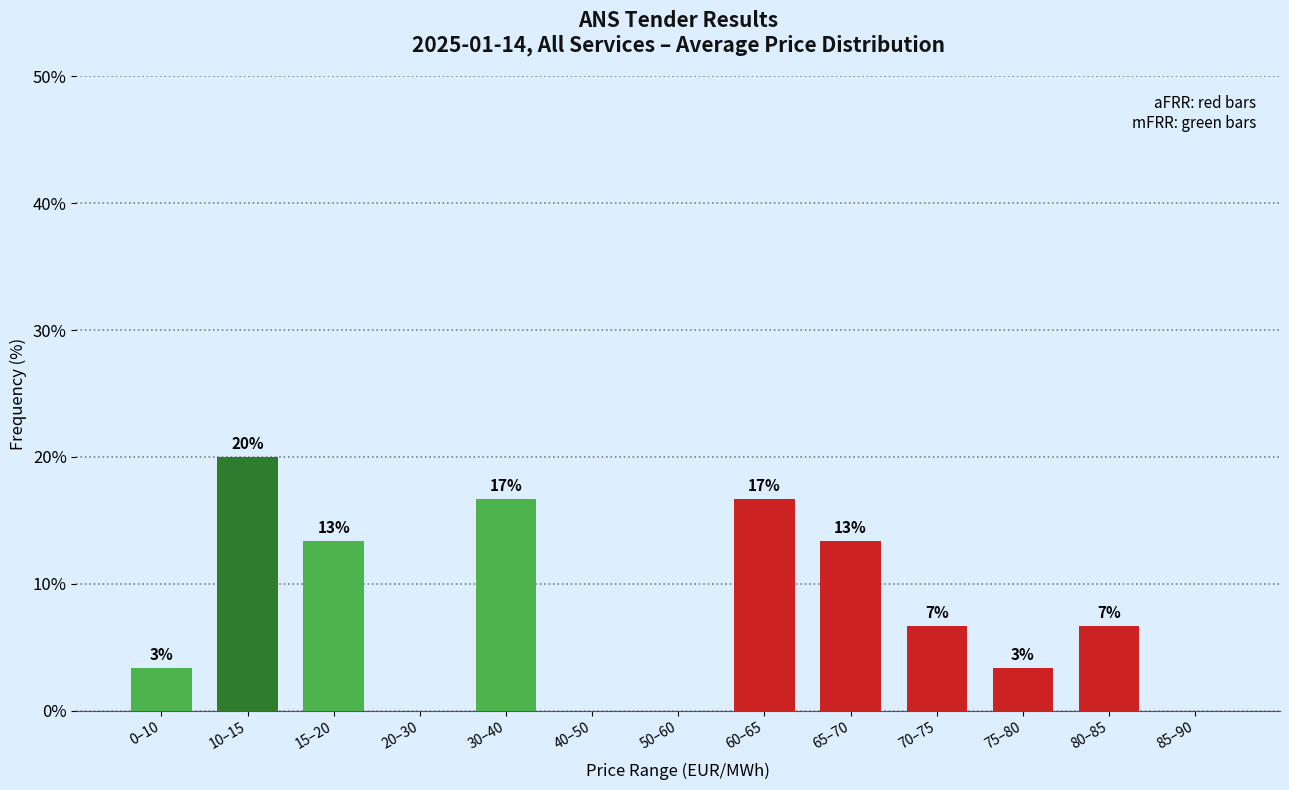

Are the bars horizontal?

No